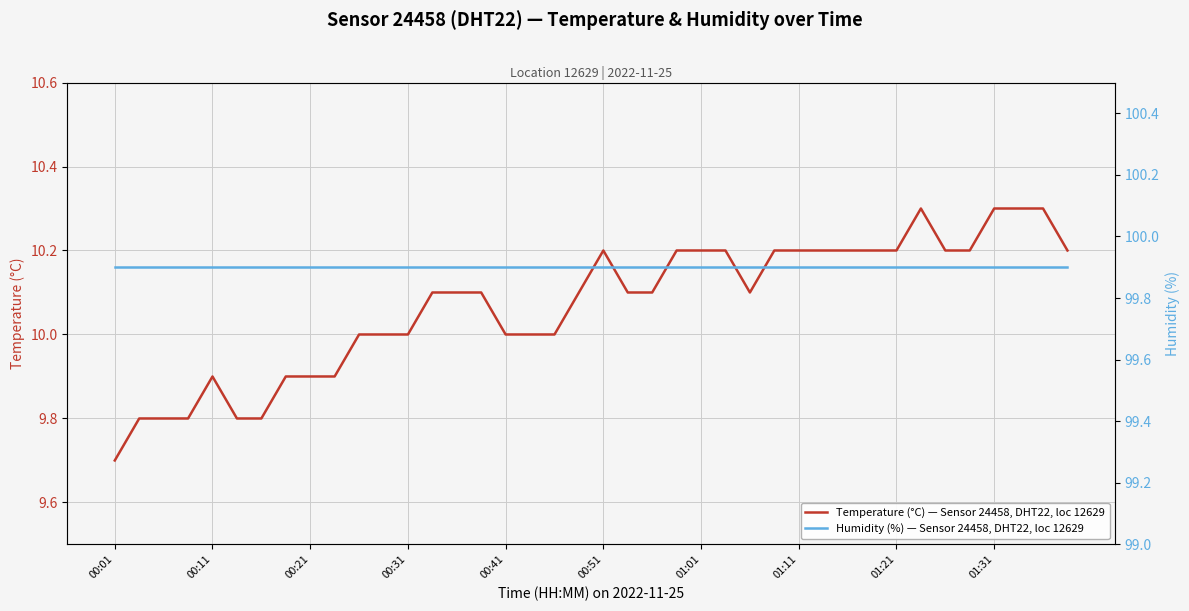

The Humidity (%) — Sensor 24458, DHT22, loc 12629 series shows 99.9 at 23. True or false?

True